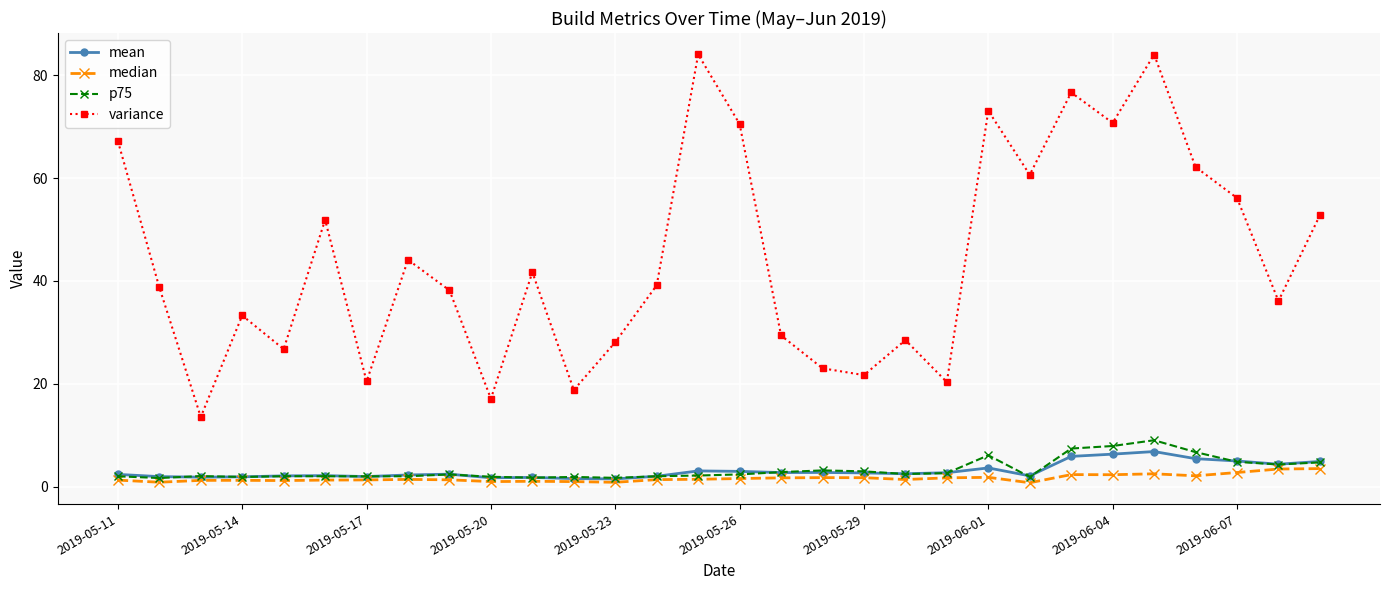

At how many categories does at least one series exceed 66?

7